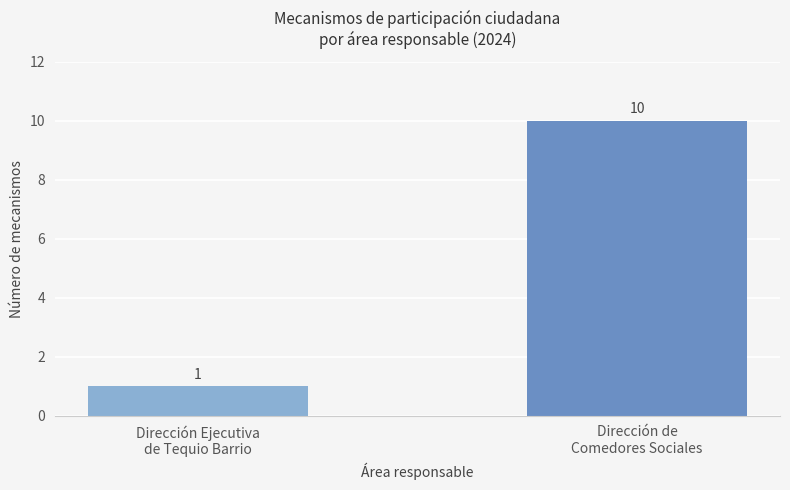

What is the difference between the values at Dirección de
Comedores Sociales and Dirección Ejecutiva
de Tequio Barrio?

9